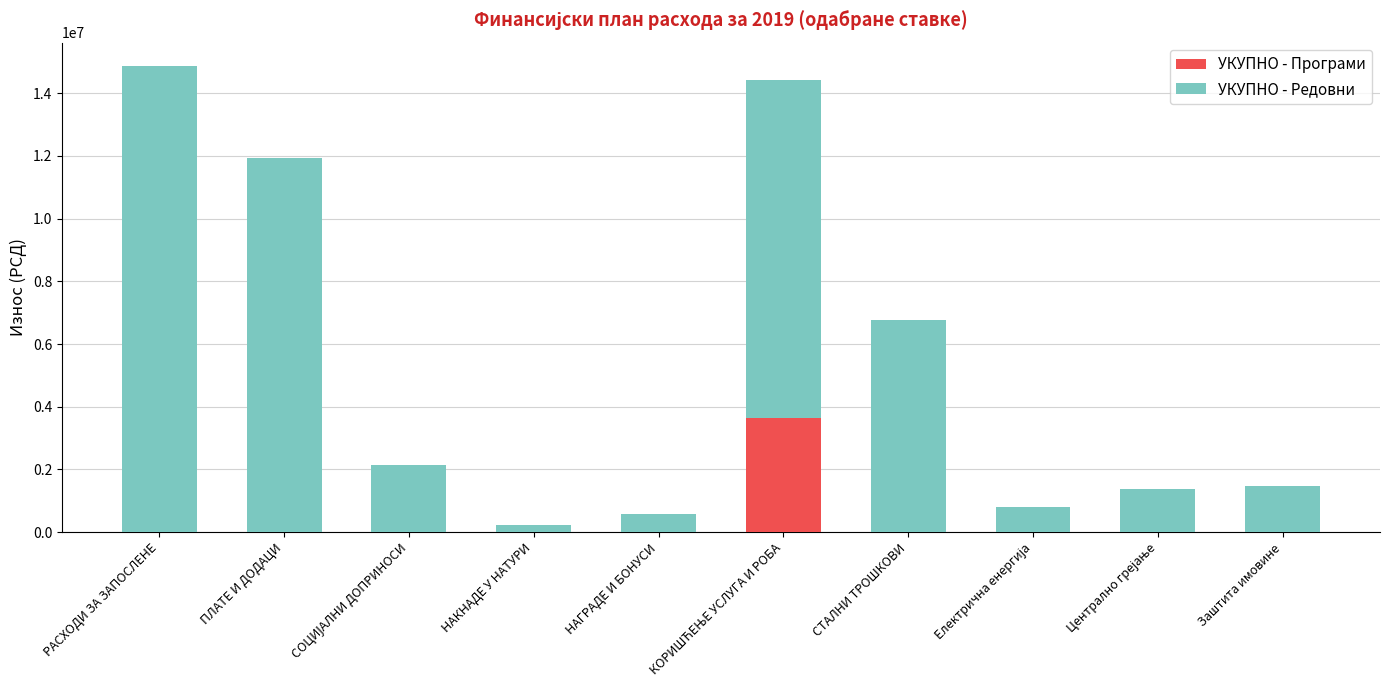

The value of УКУПНО - Програми at НАКНАДЕ У НАТУРИ is -2327033. True or false?

False